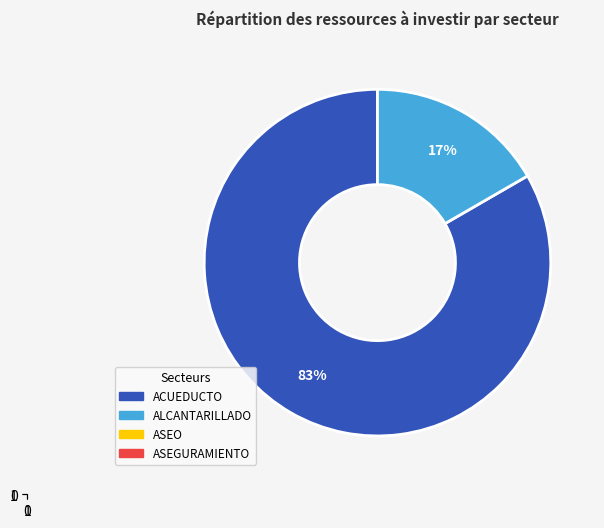

To the nearest percent, what is the average slice percentage?

50%